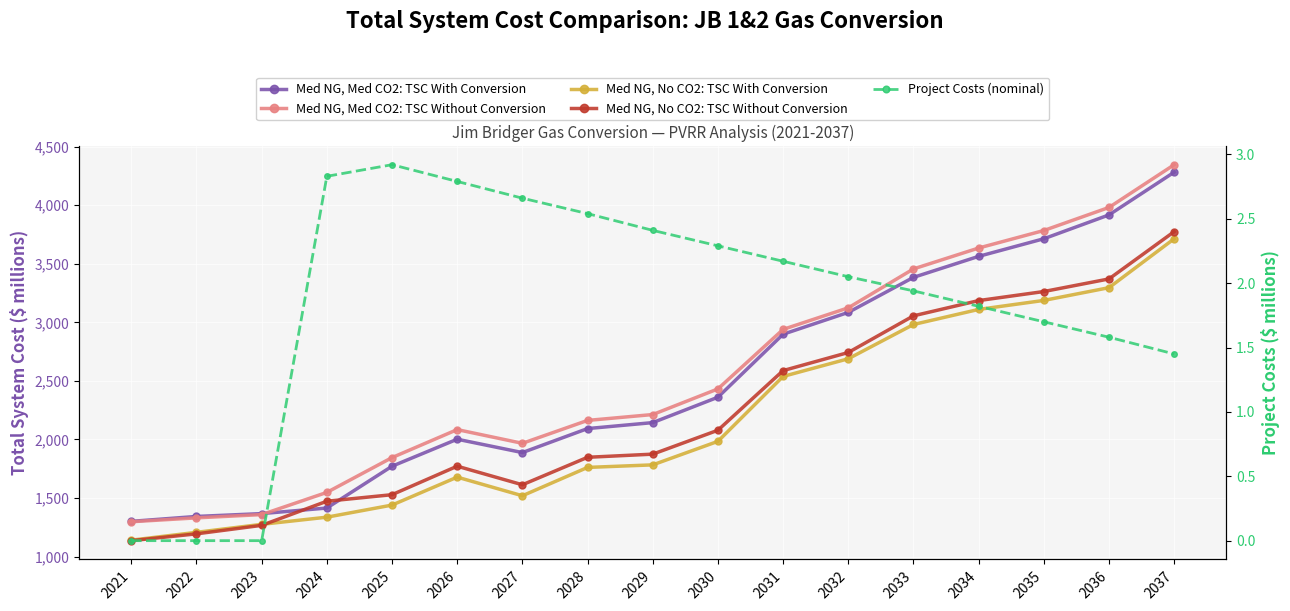

True or false: Project Costs (nominal) and Med NG, No CO2: TSC With Conversion intersect in this chart.

False